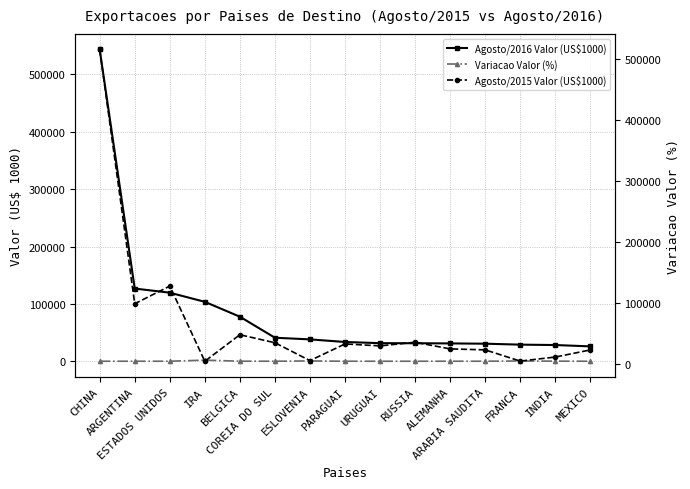

What are all the series names shown in the legend?

Agosto/2016 Valor (US$1000), Variacao Valor (%), Agosto/2015 Valor (US$1000)